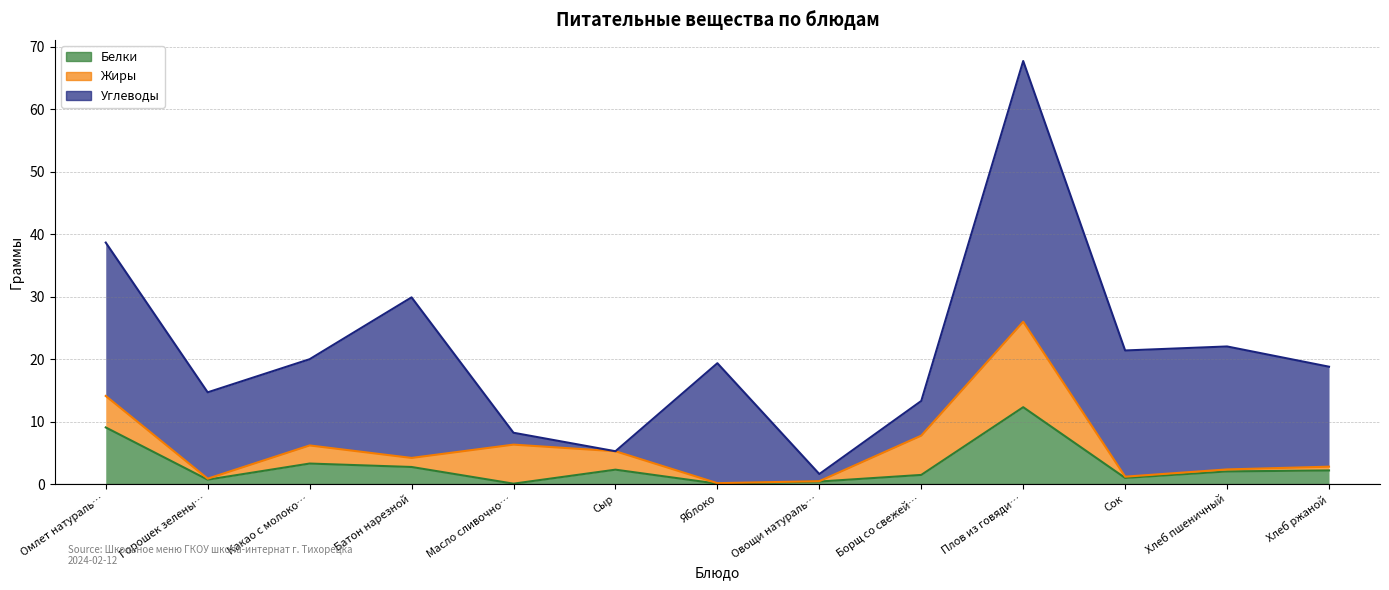

True or false: Белки and Углеводы intersect in this chart.

True